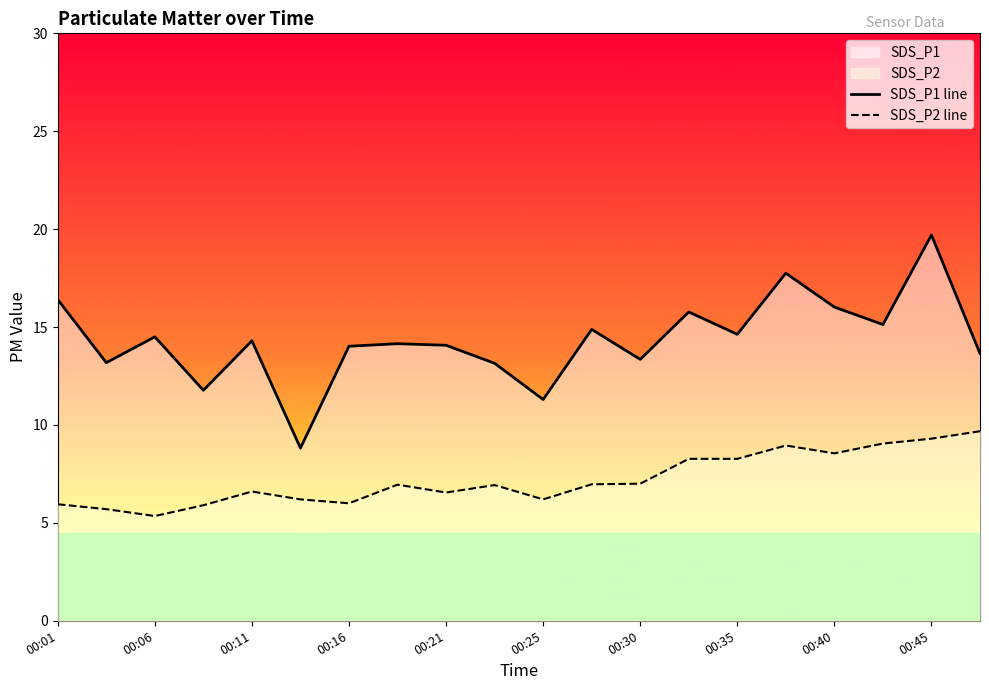

The value of SDS_P1 line at 00:40 is 8.2. True or false?

False